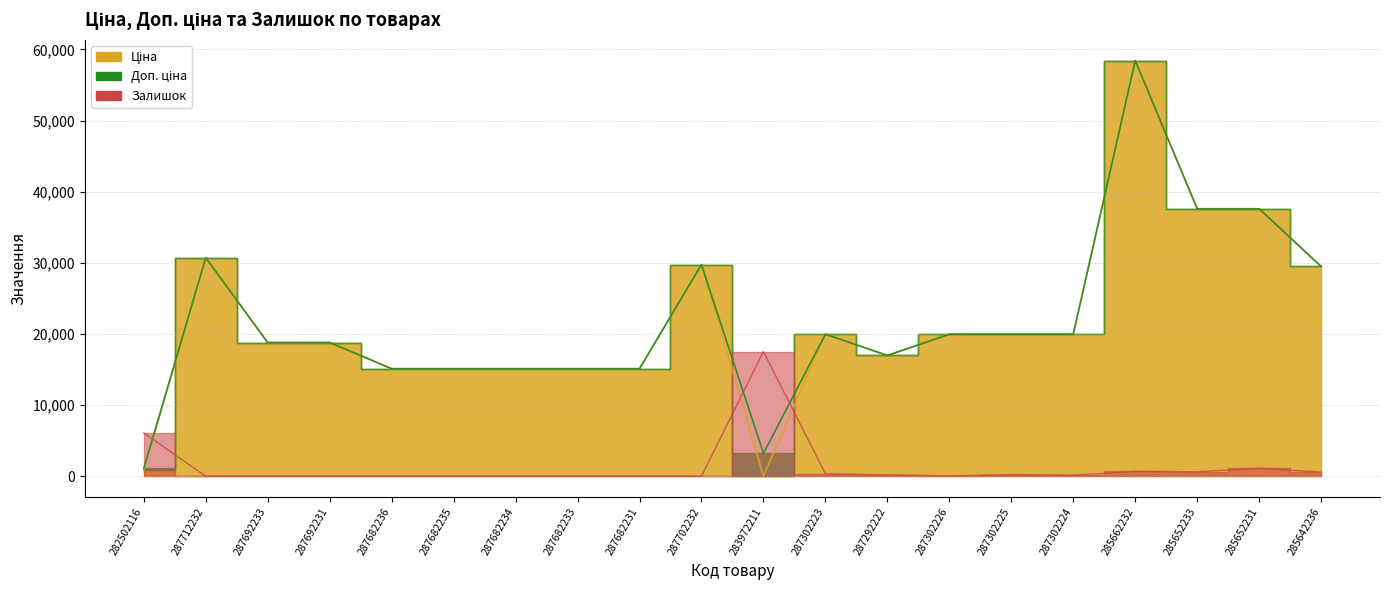

Rank the series at 287682233 from lowest to highest value.

Залишок, Ціна, Доп. ціна